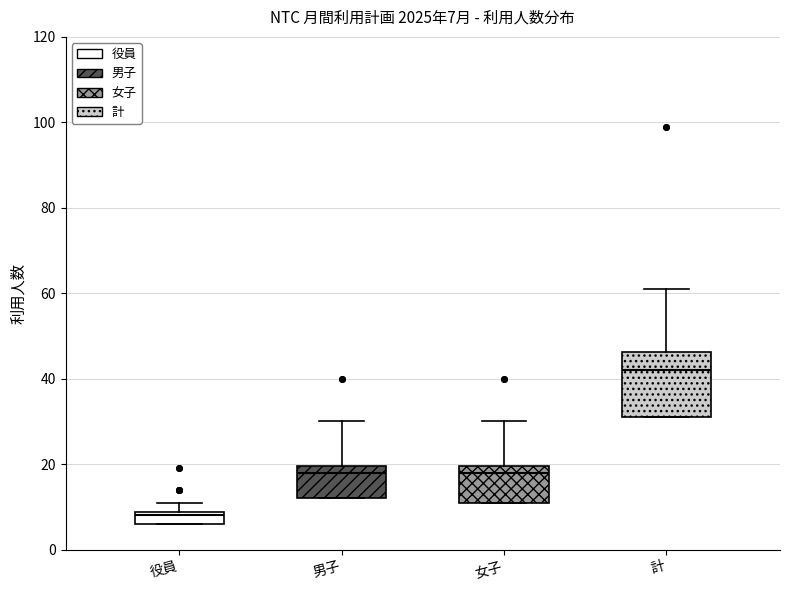

Which box's median line is the highest?

計